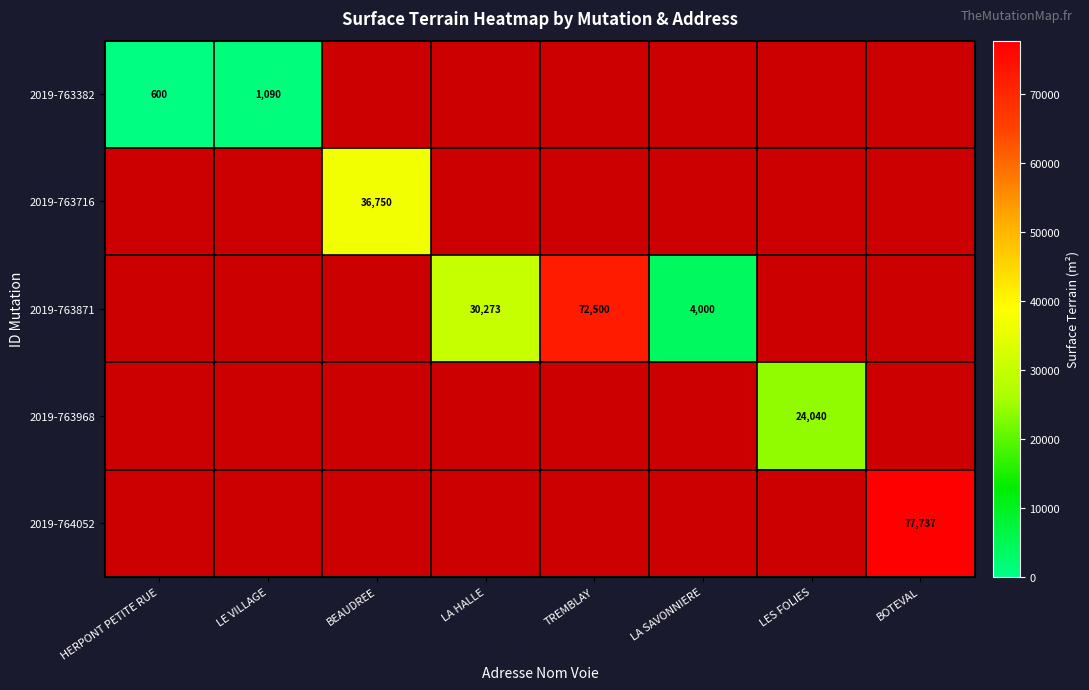

How many data points does each series have?

8